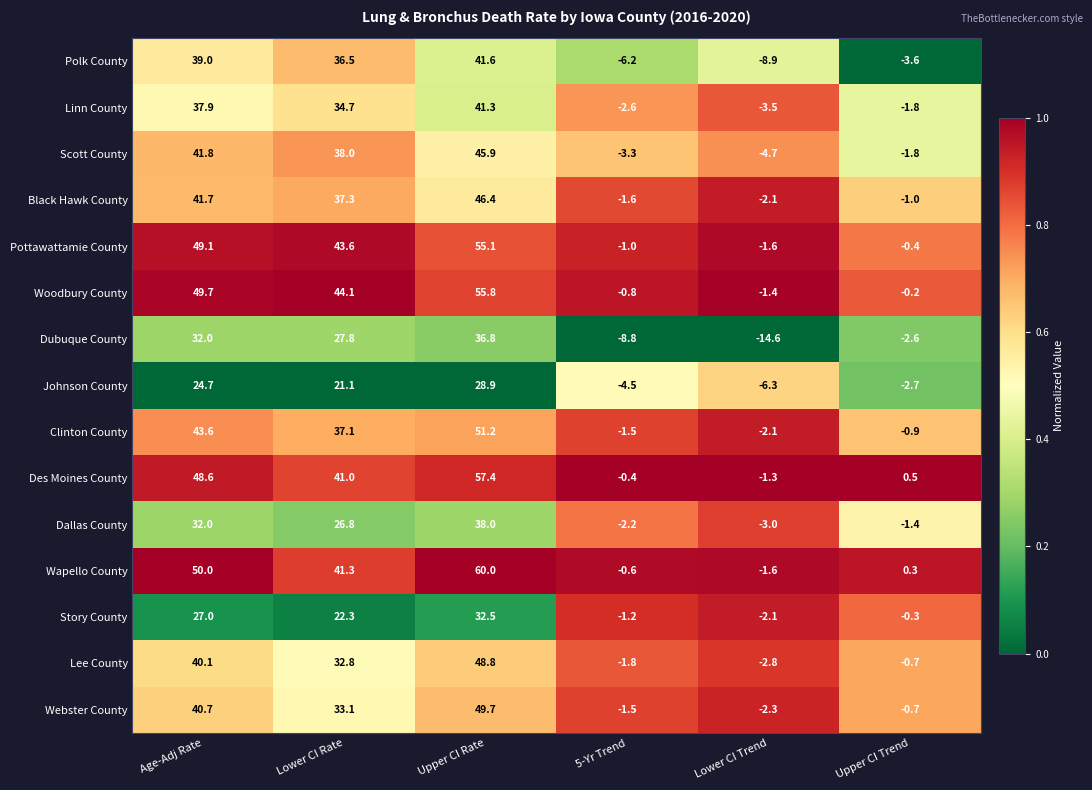

How many data points does each series have?

6